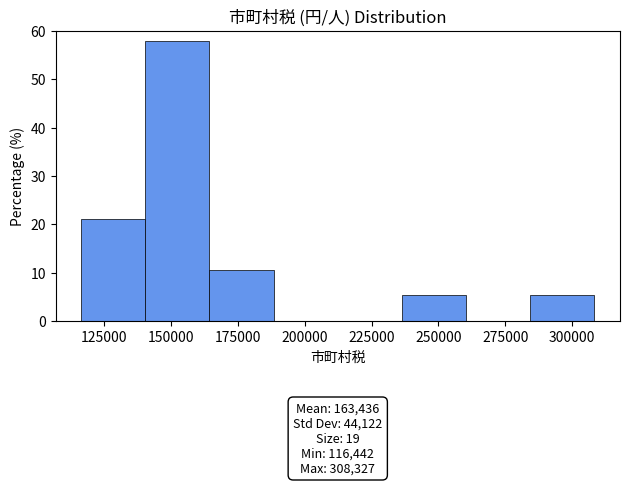

Which range on the x-axis has the tallest bar?

140000 to 165000